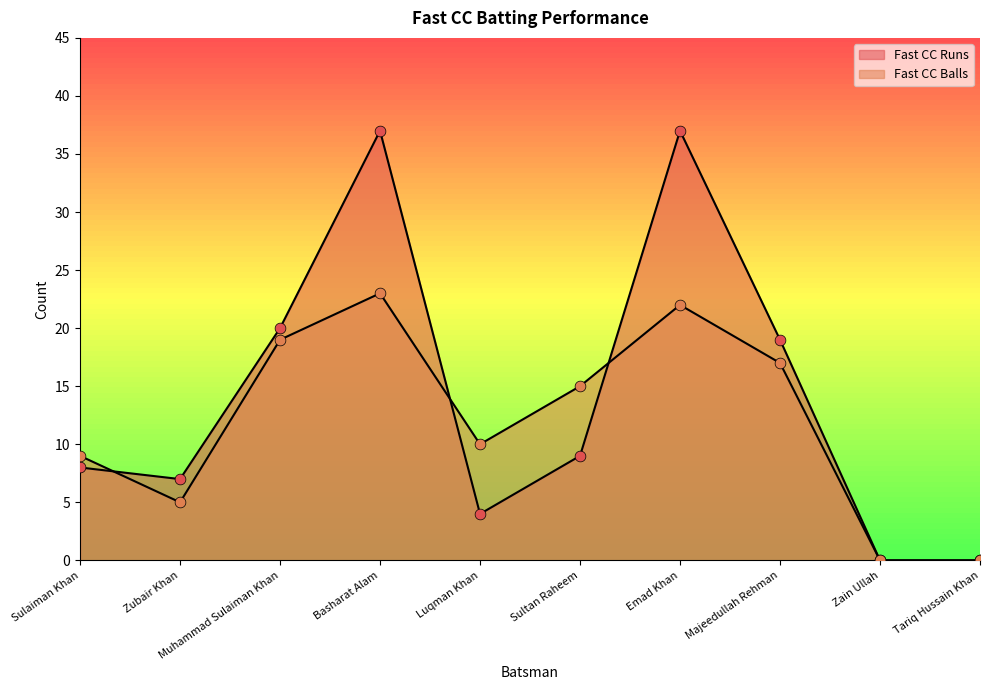

What are all the series names shown in the legend?

Fast CC Runs, Fast CC Balls